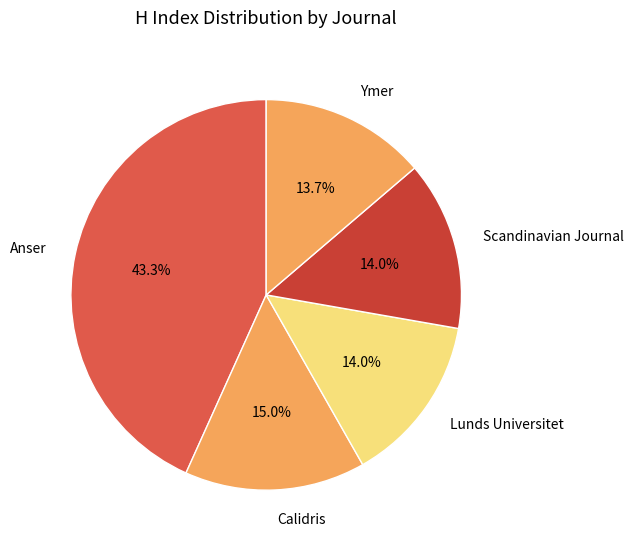

To the nearest percent, what is the combined percentage of Anser and Lunds Universitet?

57%